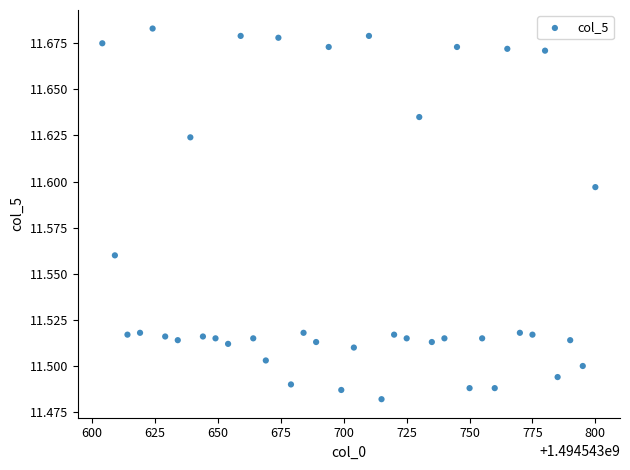

What is the range of X values (max minus min)?

196.0